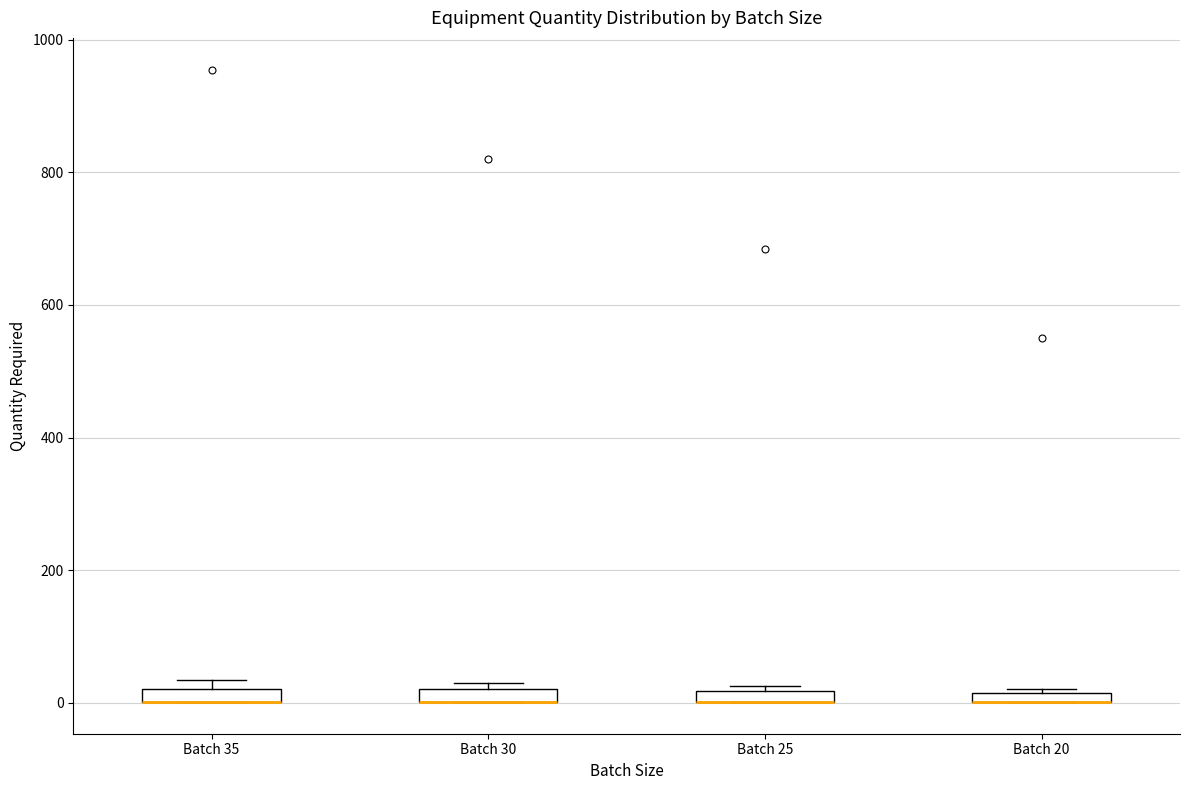

Where is the lower edge of the box for Batch 25 on the y-axis? The values are not printed on the chart, so give them approximately, as read against the axis.

0